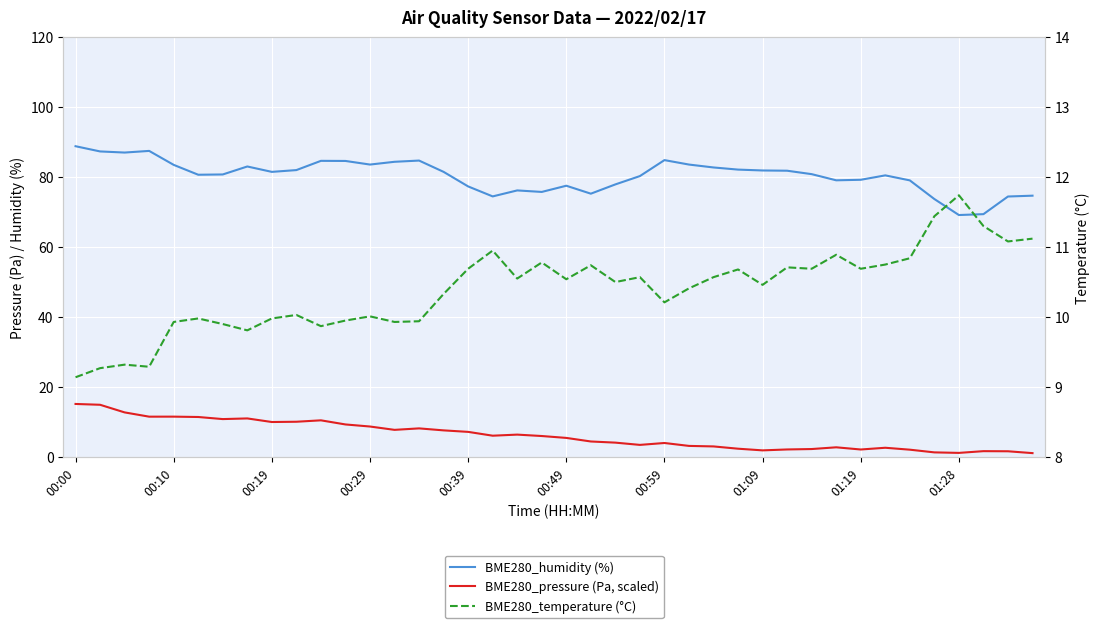

True or false: BME280_humidity (%) and BME280_pressure (Pa, scaled) cross at least once.

False